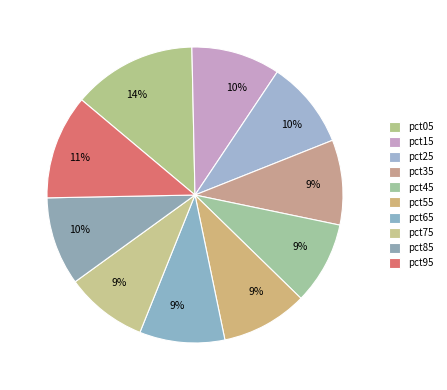

How many slices are in this pie chart?

10